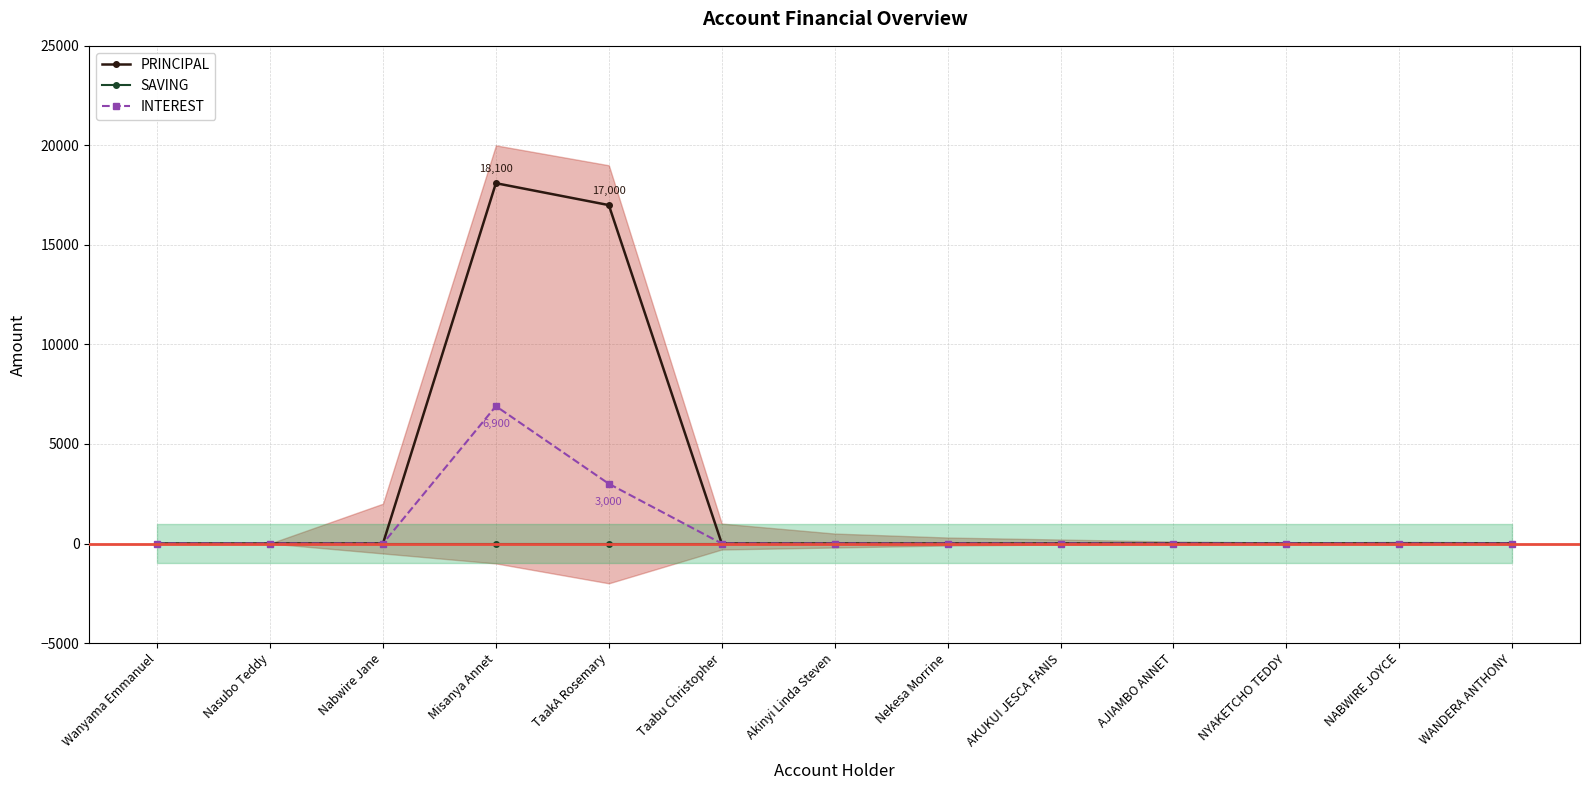

How many lines are shown in the chart?

3